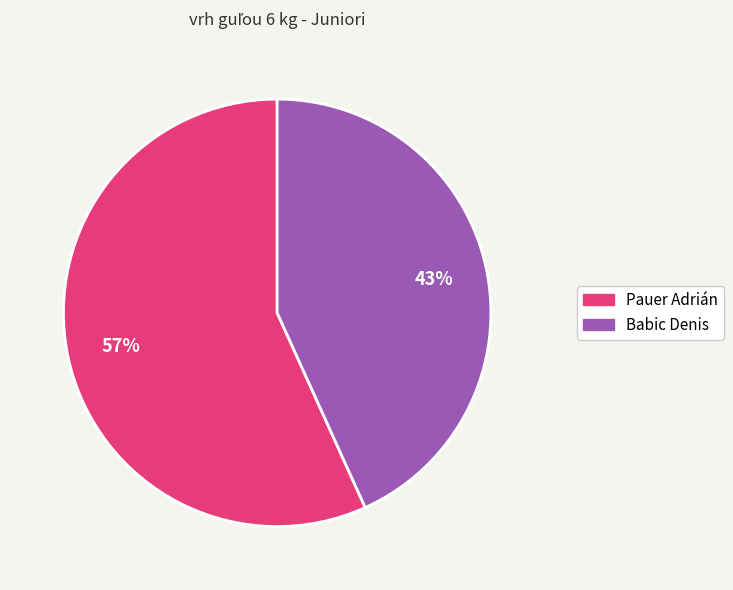

Is it true that Babic Denis is 54% of the pie?

False